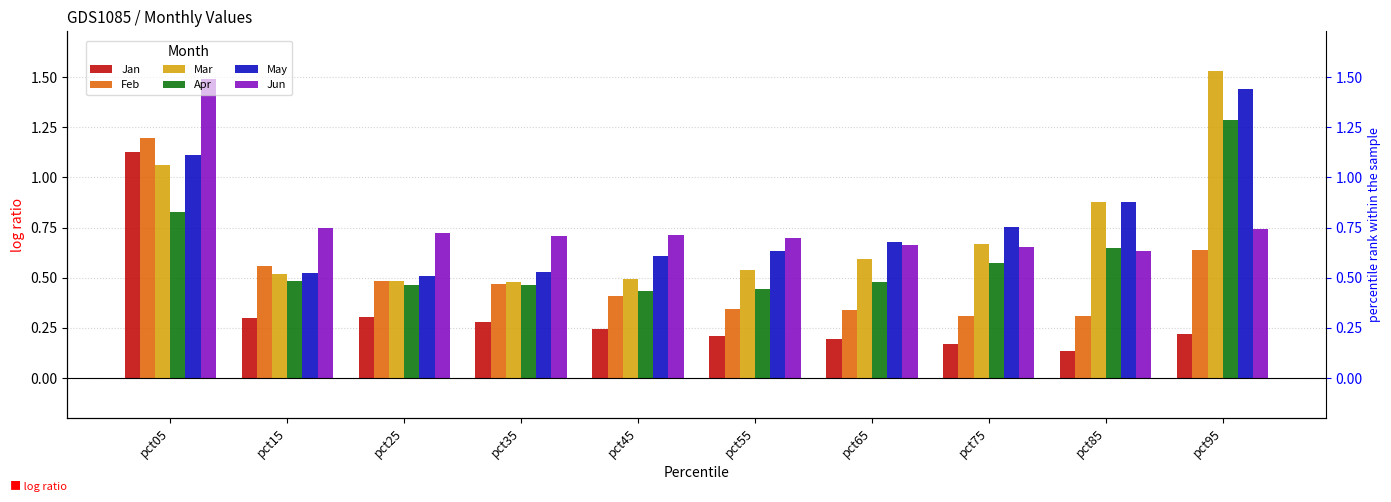

What is the difference between the Feb values at pct25 and pct45?

0.1